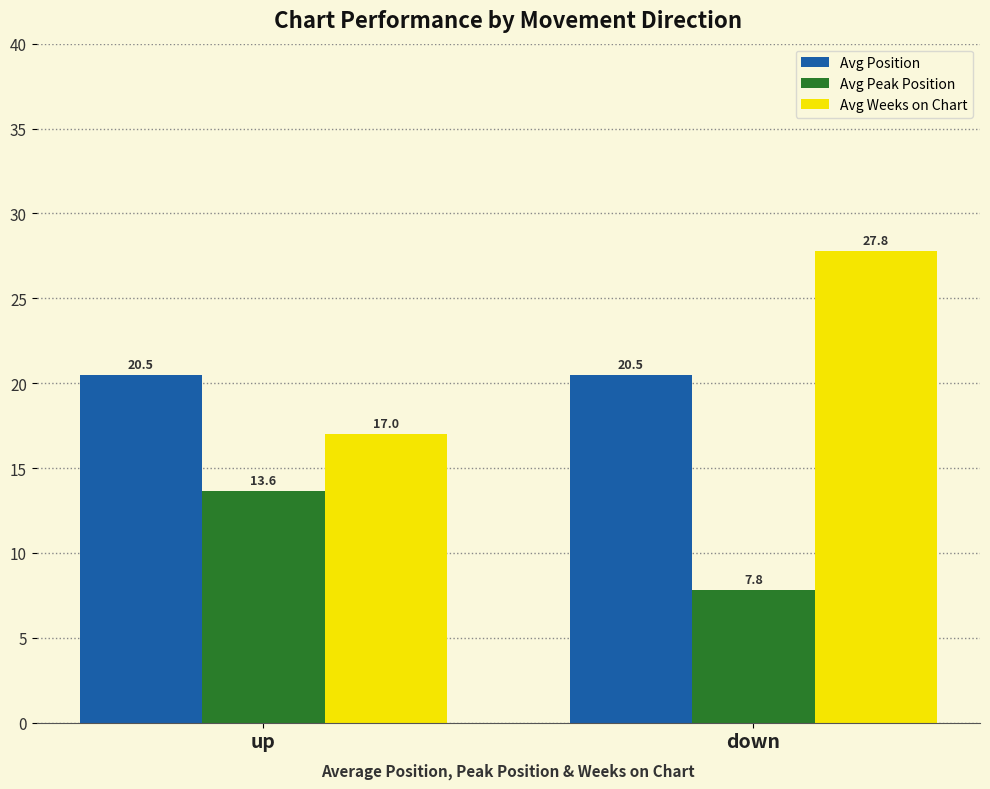

How many bars are there in total?

6